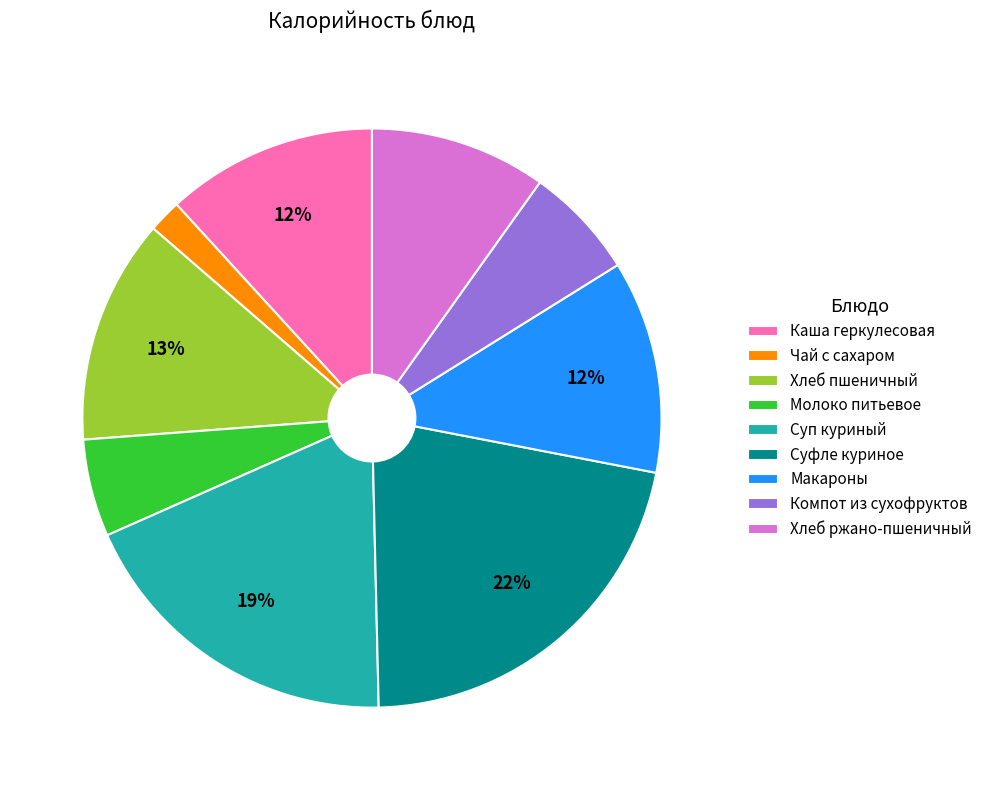

Which has a higher value, Макароны or Хлеб ржано-пшеничный?

Макароны